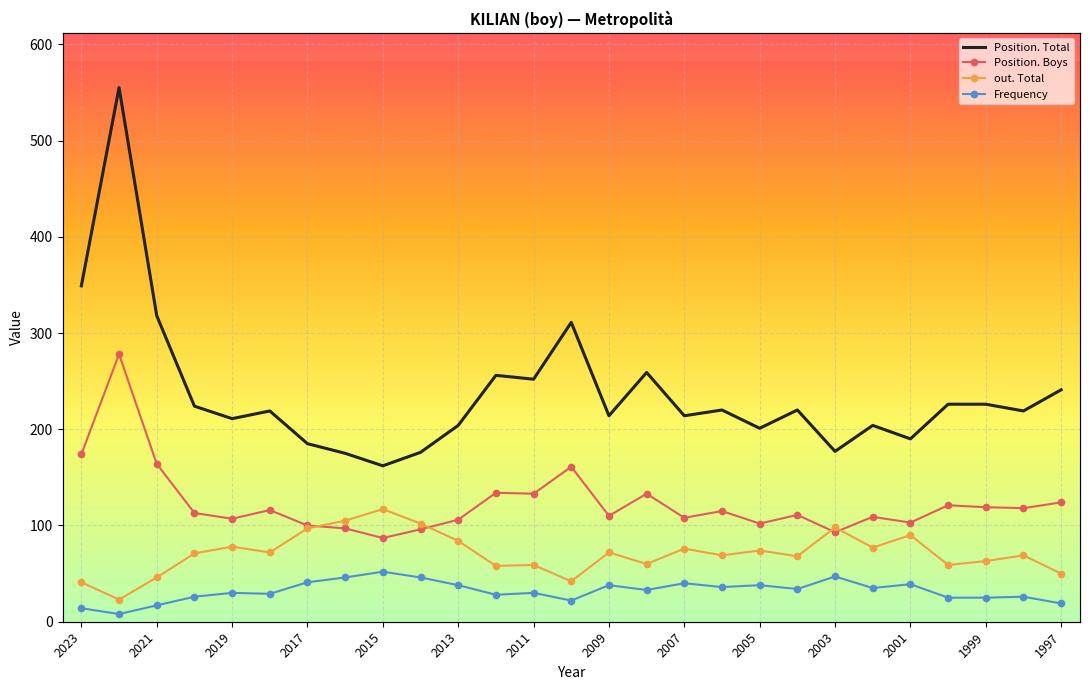

Count the number of data series in this chart.

4